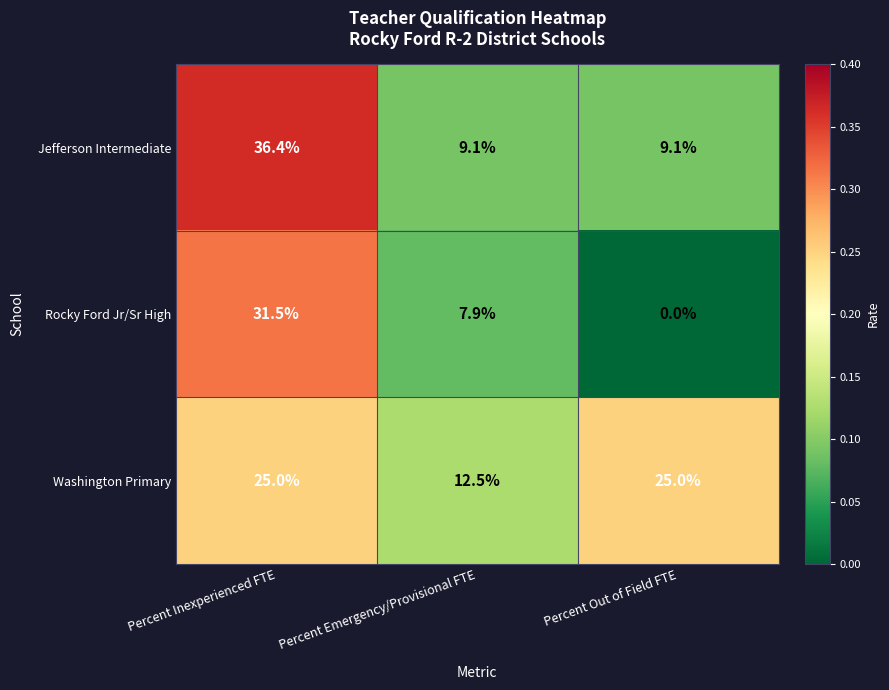

Reading right to left, what are all the values shown in this chart?

Jefferson Intermediate: Percent Out of Field FTE=9.1	Percent Emergency/Provisional FTE=9.1	Percent Inexperienced FTE=36.4
Rocky Ford Jr/Sr High: Percent Out of Field FTE=0.0	Percent Emergency/Provisional FTE=7.9	Percent Inexperienced FTE=31.5
Washington Primary: Percent Out of Field FTE=25.0	Percent Emergency/Provisional FTE=12.5	Percent Inexperienced FTE=25.0